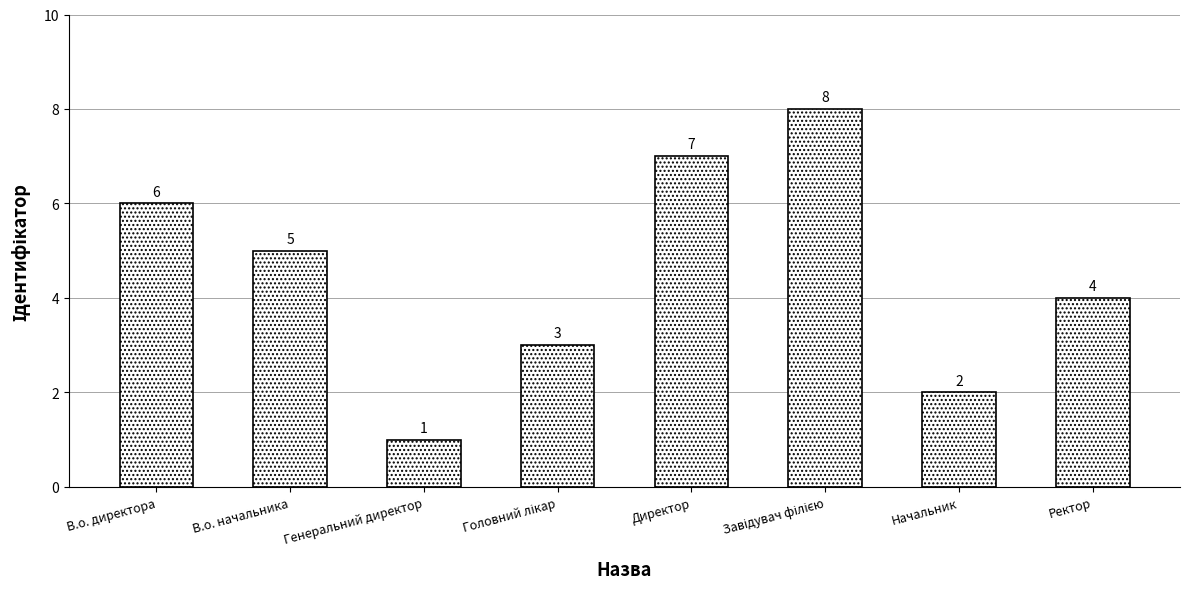

Where does the data first go above 5?

В.о. директора